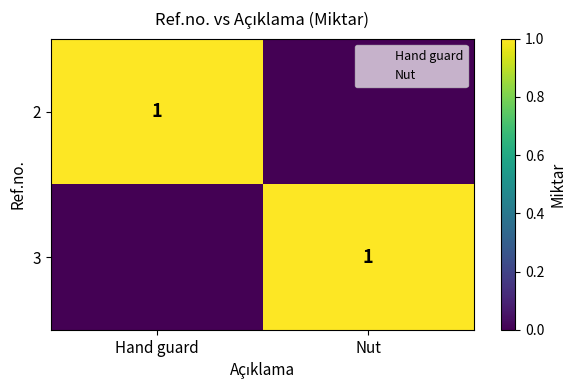

Which category has the lowest value in the 2 series?

Nut